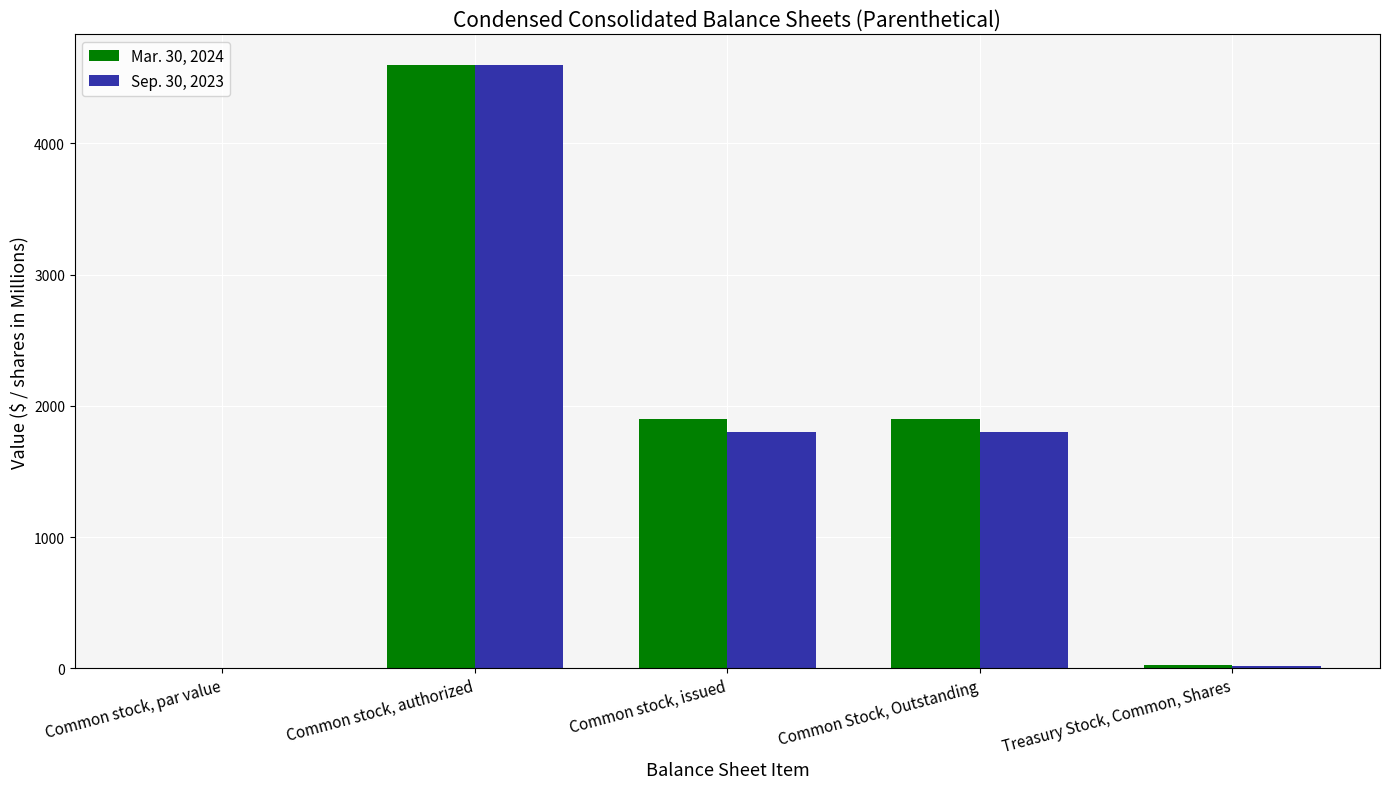

Is the value of Mar. 30, 2024 at Common stock, authorized greater than the value of Sep. 30, 2023 at Common stock, par value?

Yes